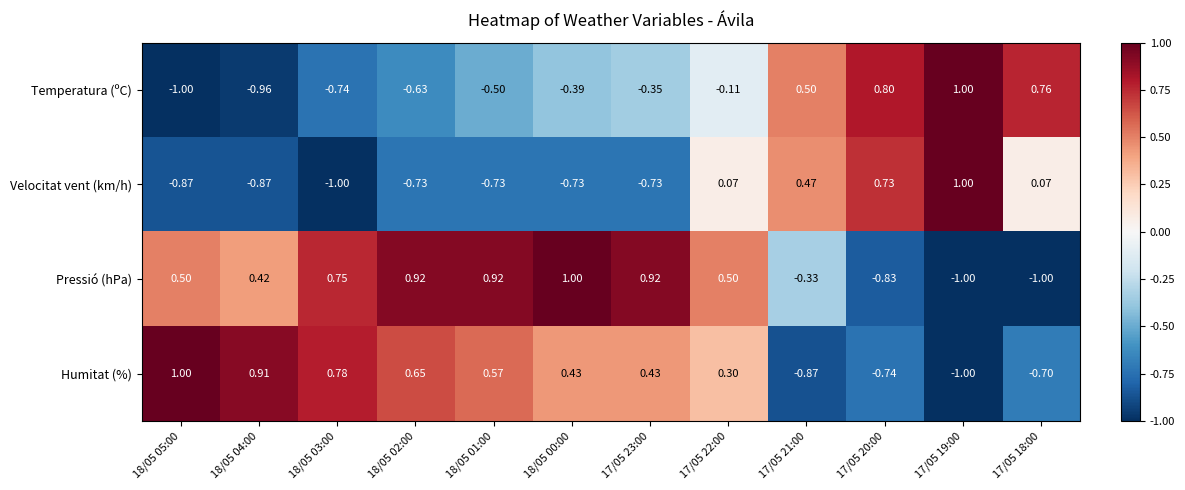

What is the minimum value shown in the chart?

-1.0